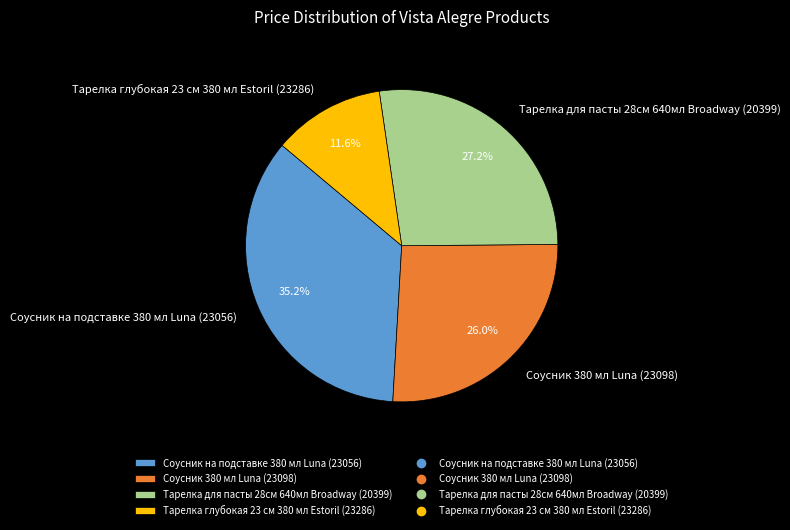

Do Соусник 380 мл Luna (23098) and Соусник на подставке 380 мл Luna (23056) together represent more than half of the pie?

Yes